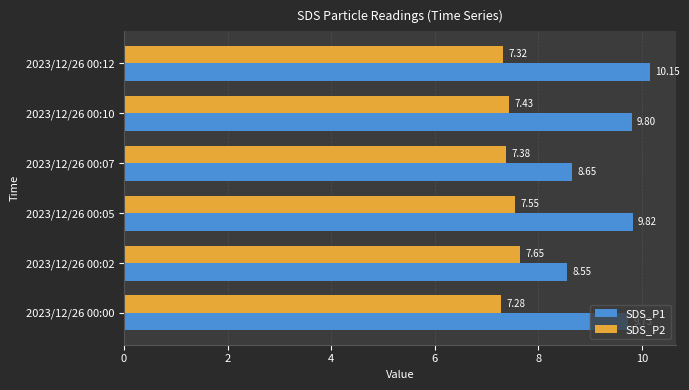

What is the sum of all SDS_P1 values?

56.7